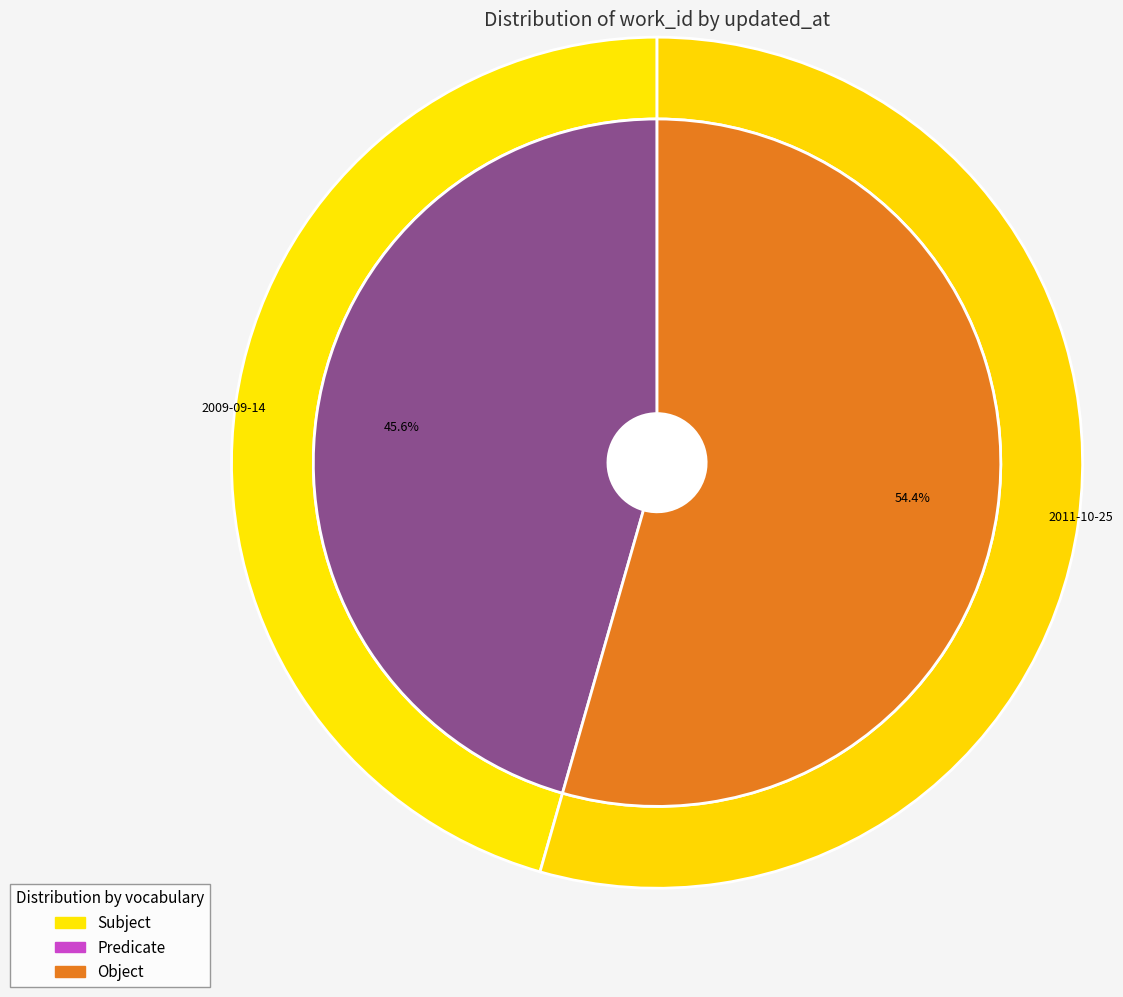

Which category has the smallest portion of the pie?

2009-09-14